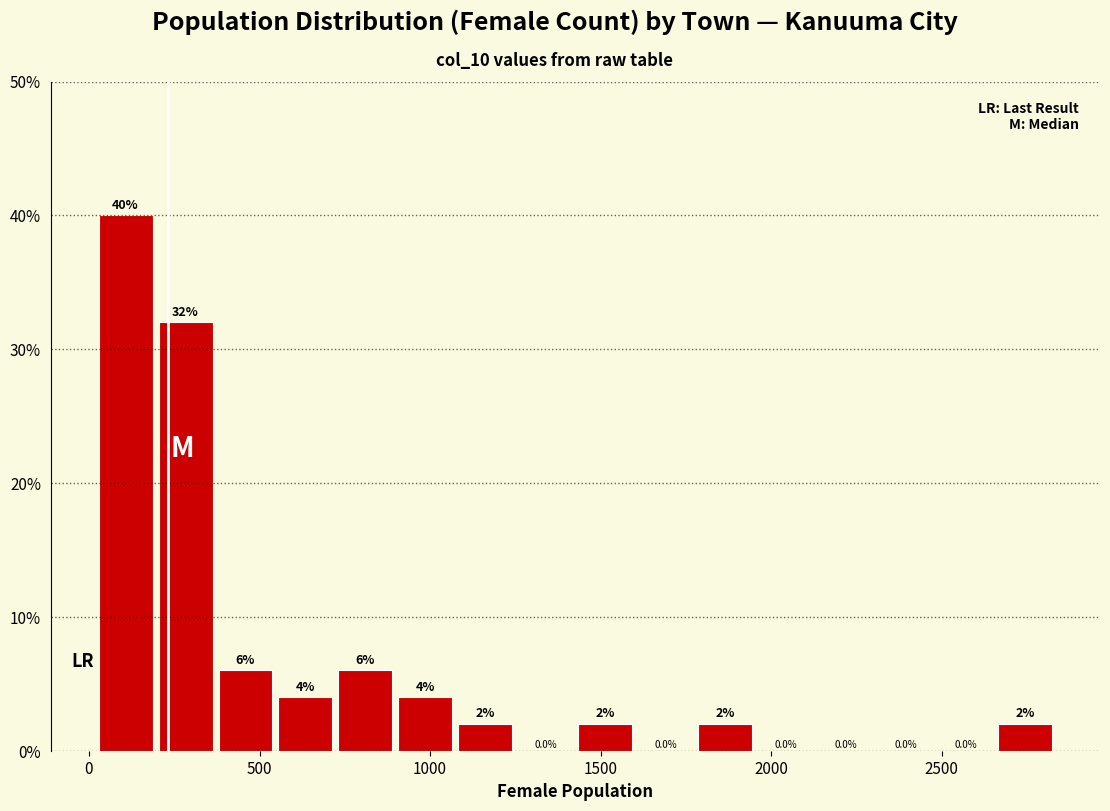

Read against the x-axis, roughly where is the centre of the tallest bar?

100